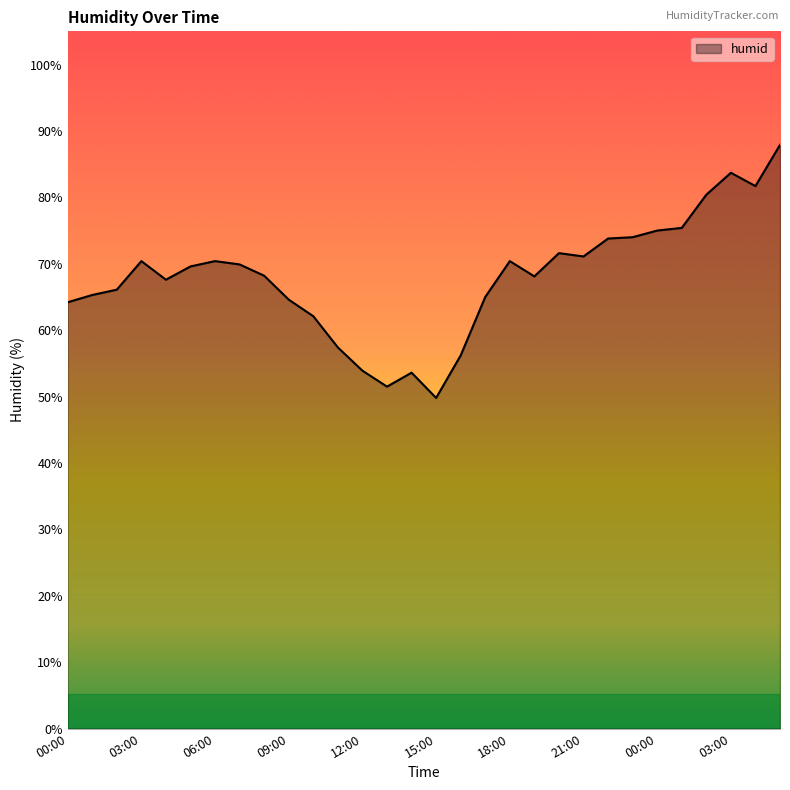

What is the maximum value shown in the chart?

87.9